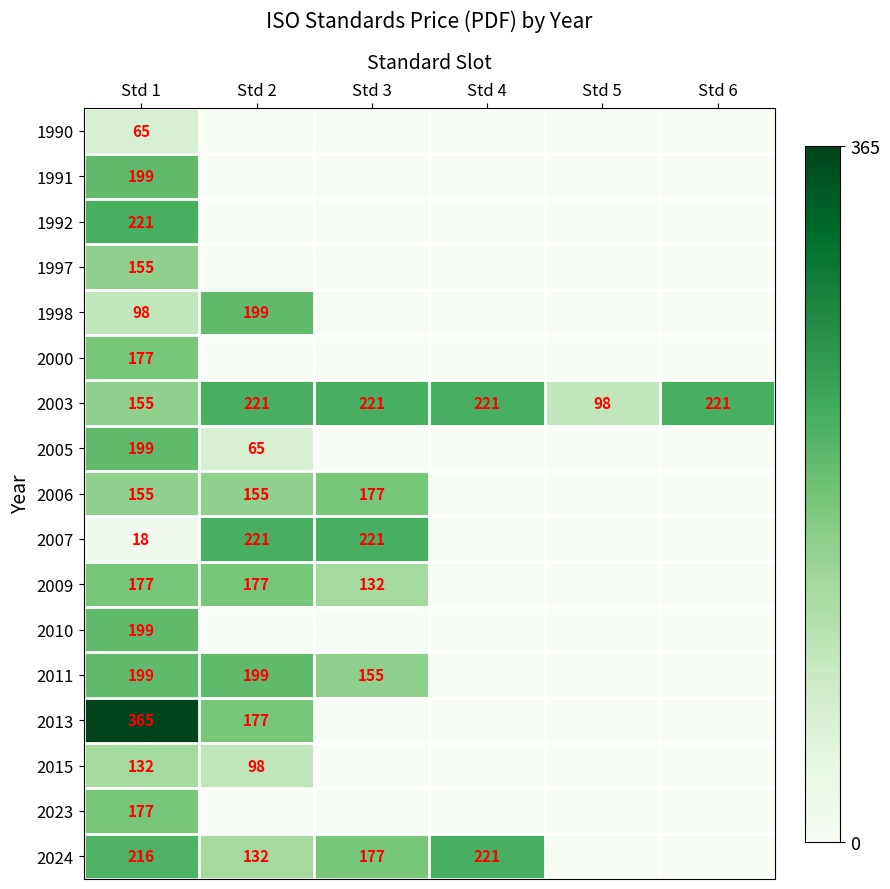

At which label is 2003 closest to 159?

Std 1